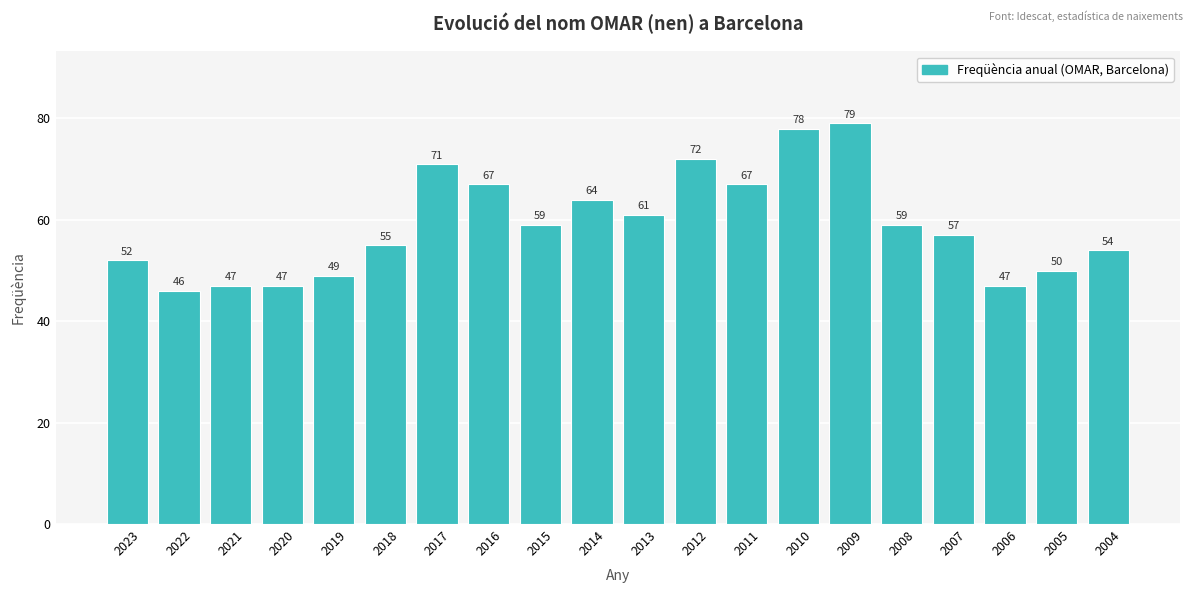

What is the difference between the second highest and minimum values?

32